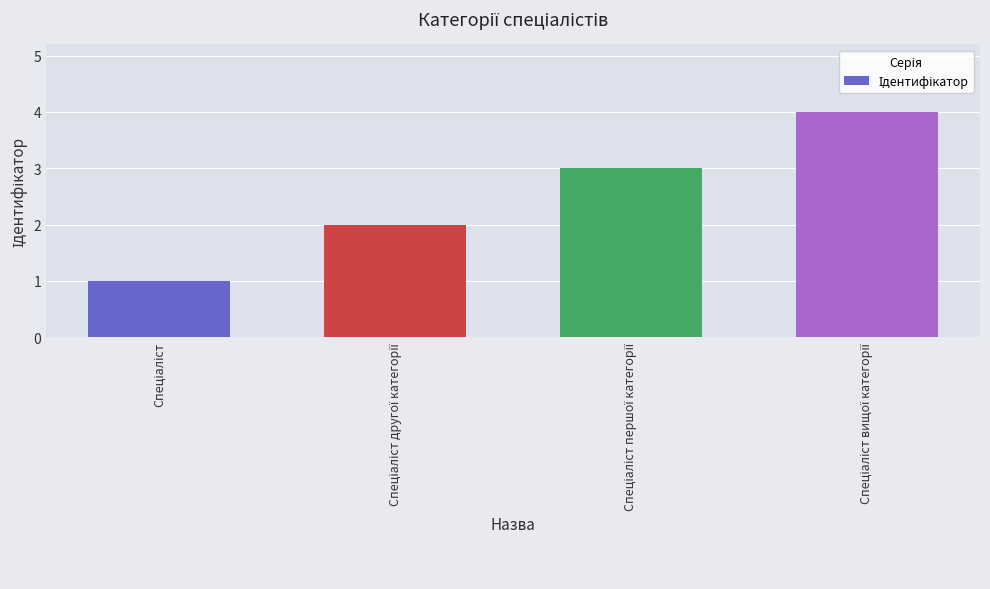

What is the greatest value displayed?

4